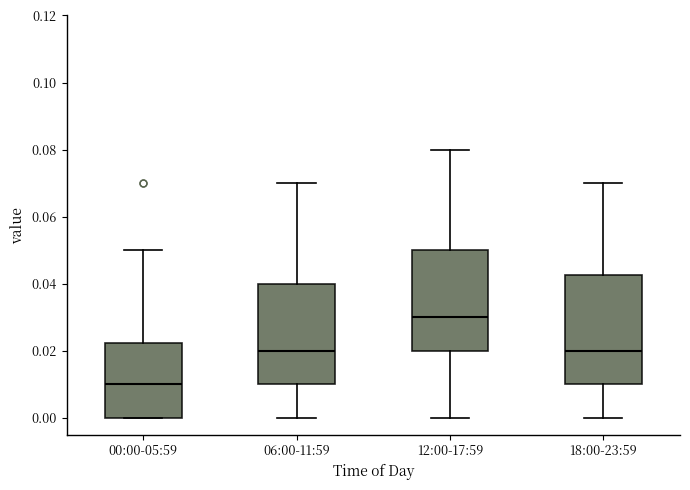

Reading left to right, transcribe this box plot: for each box, give where its median line is, the range the box spans, and where its two whiskers end, as read against the y-axis. The values are not printed on the chart, so give them approximately, as read against the axis.

00:00-05:59: median 0.010, box 0.000 to 0.022, whiskers 0.000 to 0.050
06:00-11:59: median 0.020, box 0.010 to 0.040, whiskers 0.000 to 0.070
12:00-17:59: median 0.030, box 0.020 to 0.050, whiskers 0.000 to 0.080
18:00-23:59: median 0.020, box 0.010 to 0.042, whiskers 0.000 to 0.070